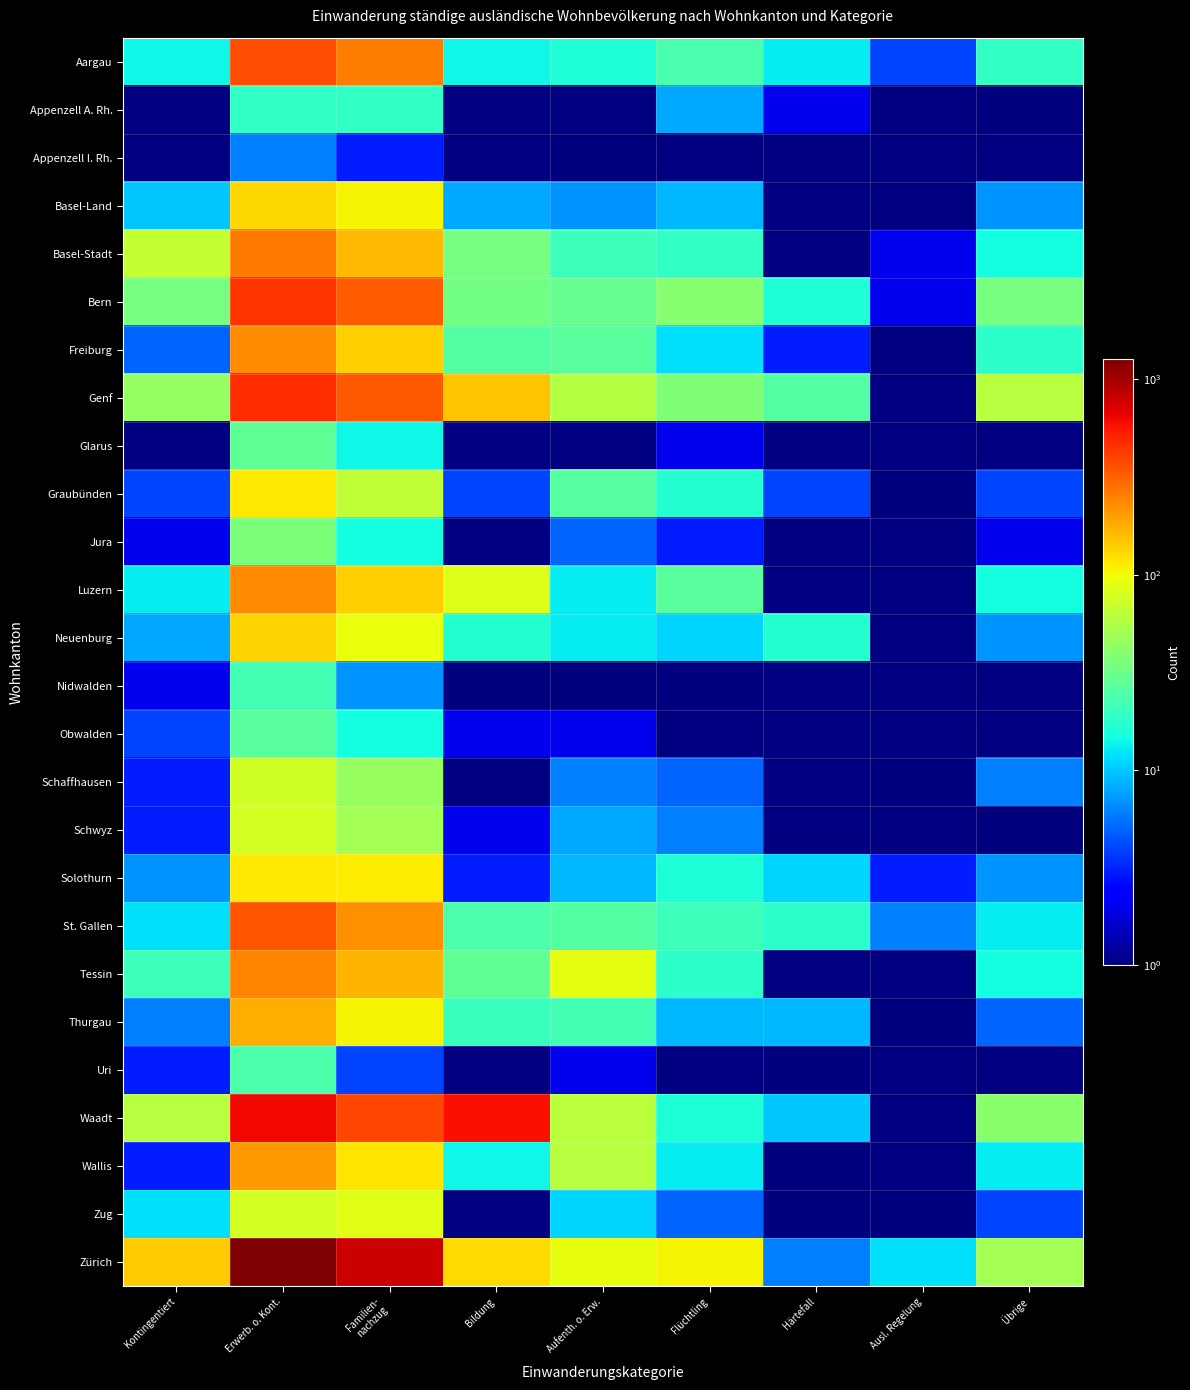

What is the difference between the highest and lowest values at Familien-
nachzug?

789